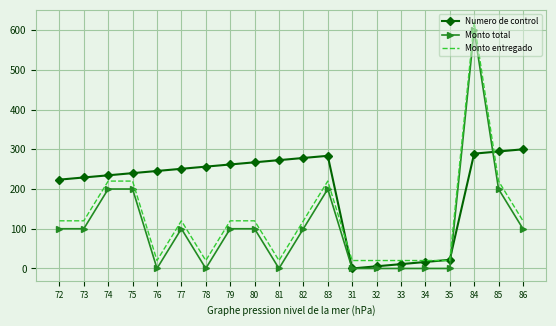

What is the minimum value for Monto entregado?

20.0